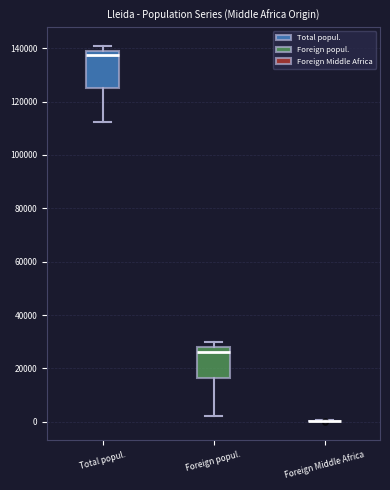

Reading left to right, transcribe this box plot: for each box, give where its median line is, the range the box spans, and where its two whiskers end, as read against the y-axis. The values are not printed on the chart, so give them approximately, as read against the axis.

Total popul.: median 138000, box 126000 to 140000, whiskers 112000 to 140000 (just above the box's upper edge)
Foreign popul.: median 26000, box 16000 to 28000, whiskers 2000 to 30000
Foreign Middle Africa: box collapsed to a line at 0, whiskers 0 to 0